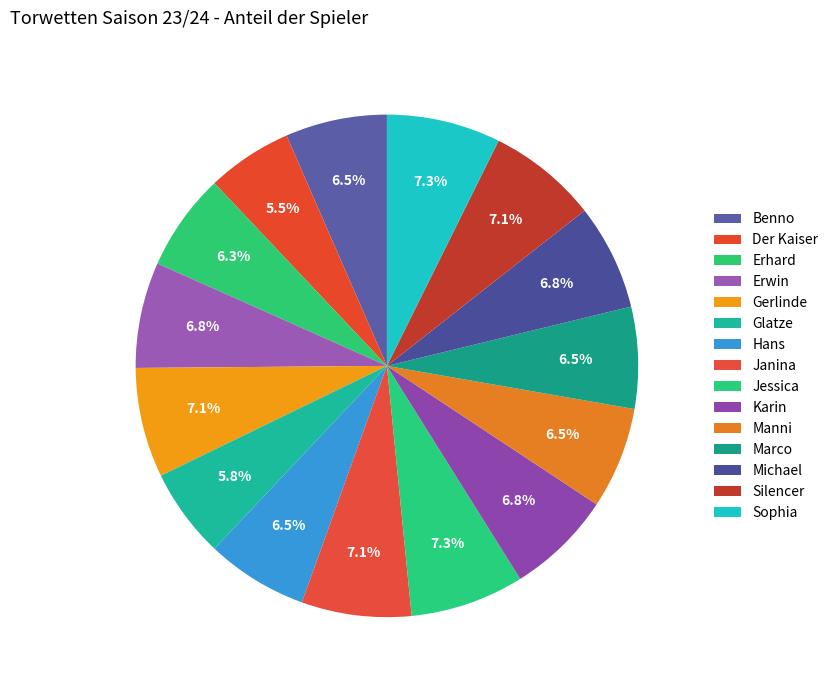

Which slice is the largest?

Jessica